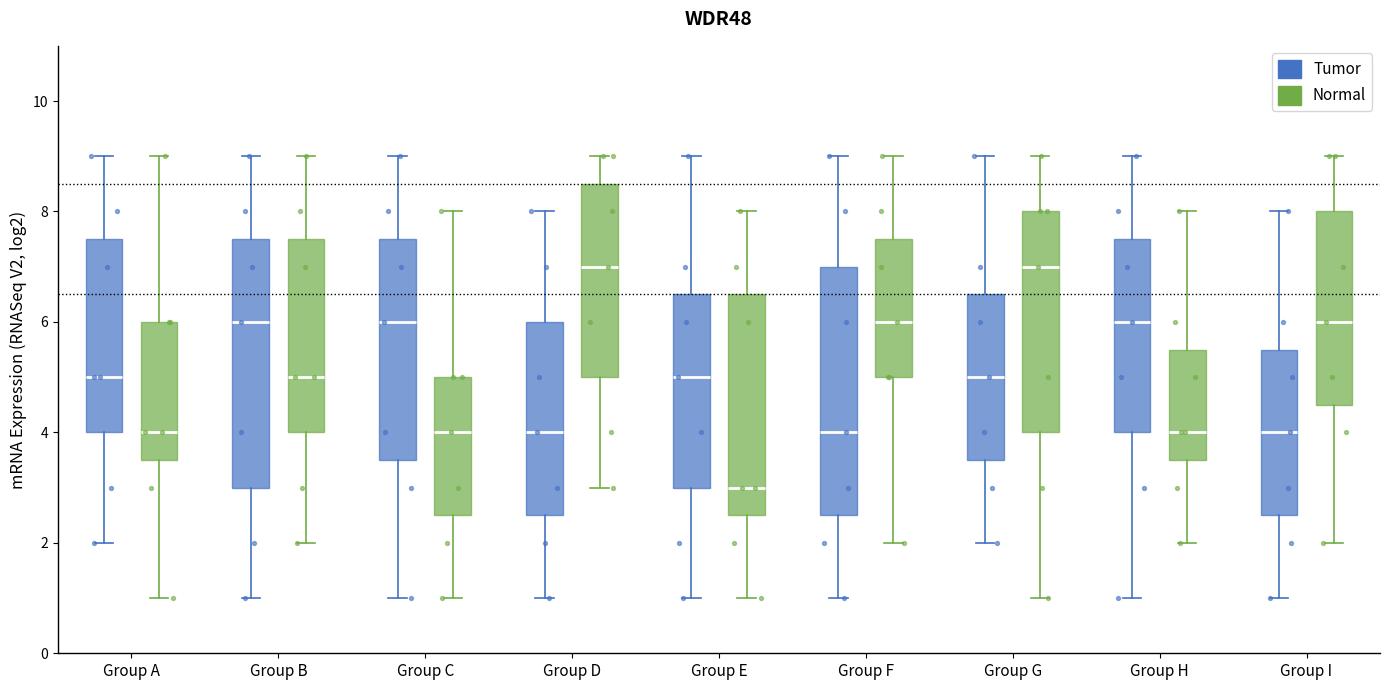

Reading left to right, read every box against the y-axis: the position of its median line, the range the box covers, and the ends of its whiskers. The values are not printed on the chart, so give them approximately, as read against the axis.

Group A (Tumor): median 5.0, box 4.0 to 7.6, whiskers 2.0 to 9.0
Group A (Normal): median 4.0, box 3.6 to 6.0, whiskers 1.0 to 9.0
Group B (Tumor): median 6.0, box 3.0 to 7.6, whiskers 1.0 to 9.0
Group B (Normal): median 5.0, box 4.0 to 7.6, whiskers 2.0 to 9.0
Group C (Tumor): median 6.0, box 3.6 to 7.6, whiskers 1.0 to 9.0
Group C (Normal): median 4.0, box 2.6 to 5.0, whiskers 1.0 to 8.0
Group D (Tumor): median 4.0, box 2.6 to 6.0, whiskers 1.0 to 8.0
Group D (Normal): median 7.0, box 5.0 to 8.6, whiskers 3.0 to 9.0
Group E (Tumor): median 5.0, box 3.0 to 6.6, whiskers 1.0 to 9.0
Group E (Normal): median 3.0, box 2.6 to 6.6, whiskers 1.0 to 8.0
Group F (Tumor): median 4.0, box 2.6 to 7.0, whiskers 1.0 to 9.0
Group F (Normal): median 6.0, box 5.0 to 7.6, whiskers 2.0 to 9.0
Group G (Tumor): median 5.0, box 3.6 to 6.6, whiskers 2.0 to 9.0
Group G (Normal): median 7.0, box 4.0 to 8.0, whiskers 1.0 to 9.0
Group H (Tumor): median 6.0, box 4.0 to 7.6, whiskers 1.0 to 9.0
Group H (Normal): median 4.0, box 3.6 to 5.6, whiskers 2.0 to 8.0
Group I (Tumor): median 4.0, box 2.6 to 5.6, whiskers 1.0 to 8.0
Group I (Normal): median 6.0, box 4.6 to 8.0, whiskers 2.0 to 9.0